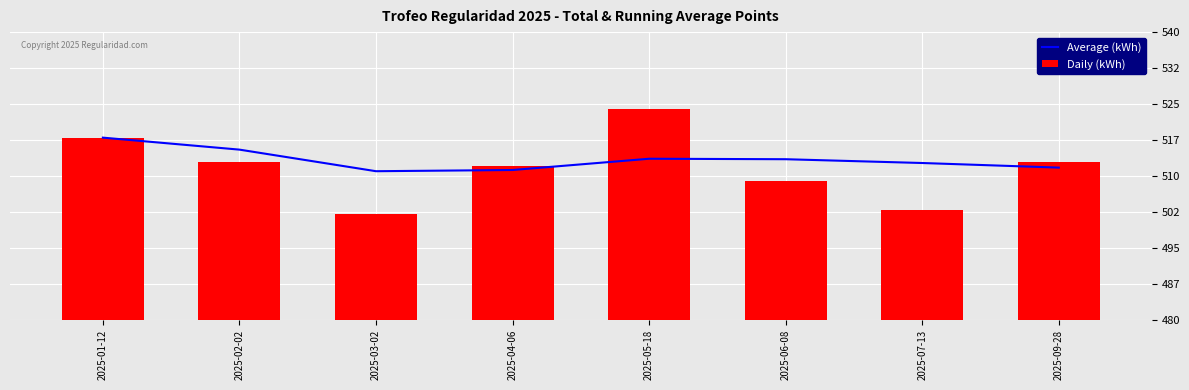

Which series has the widest spread of values?

Daily (kWh)